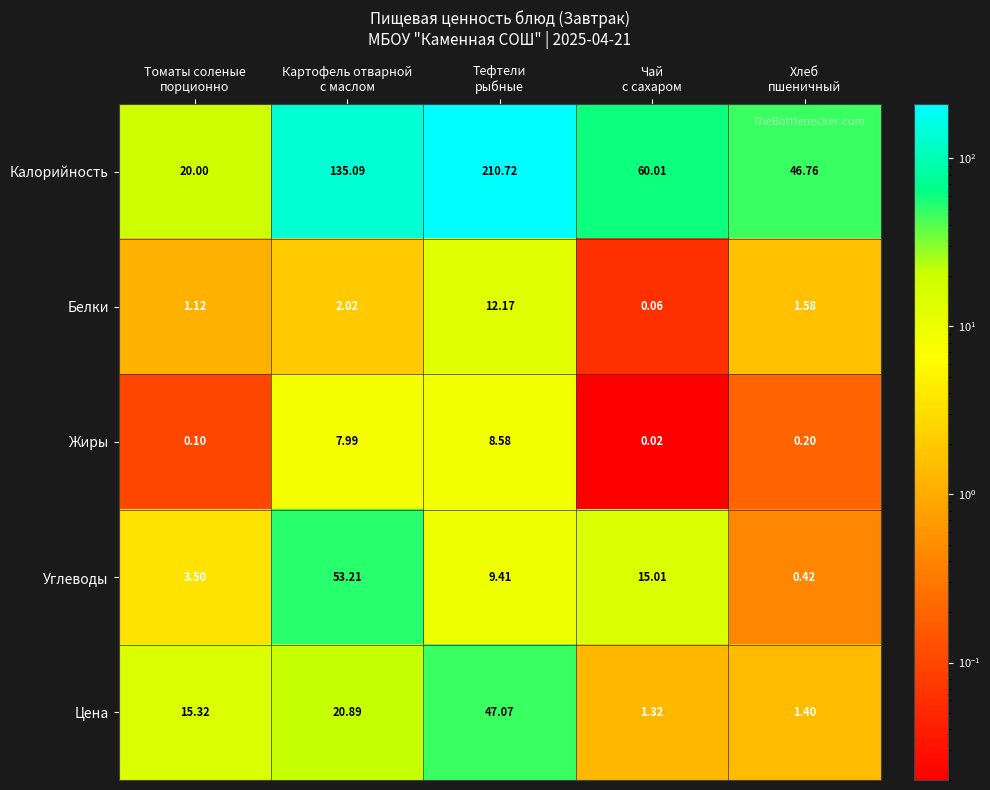

Which series has the largest total across all categories?

Калорийность